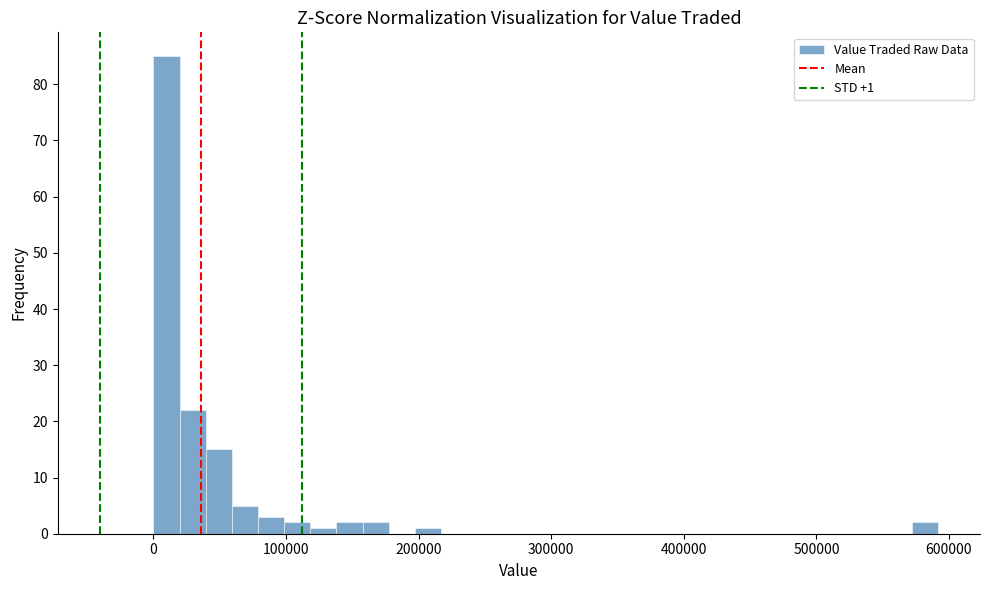

Around what value on the x-axis is the tallest bar? Give the approximate position of its centre, as read against the axis.

10000